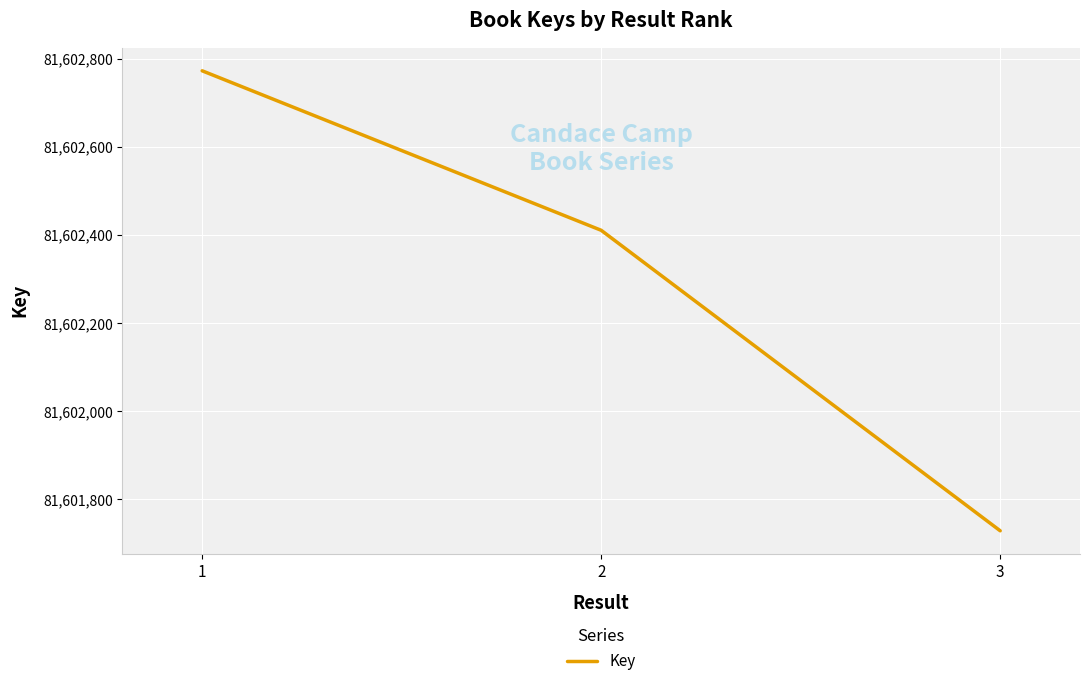

What is the average value?

81602304